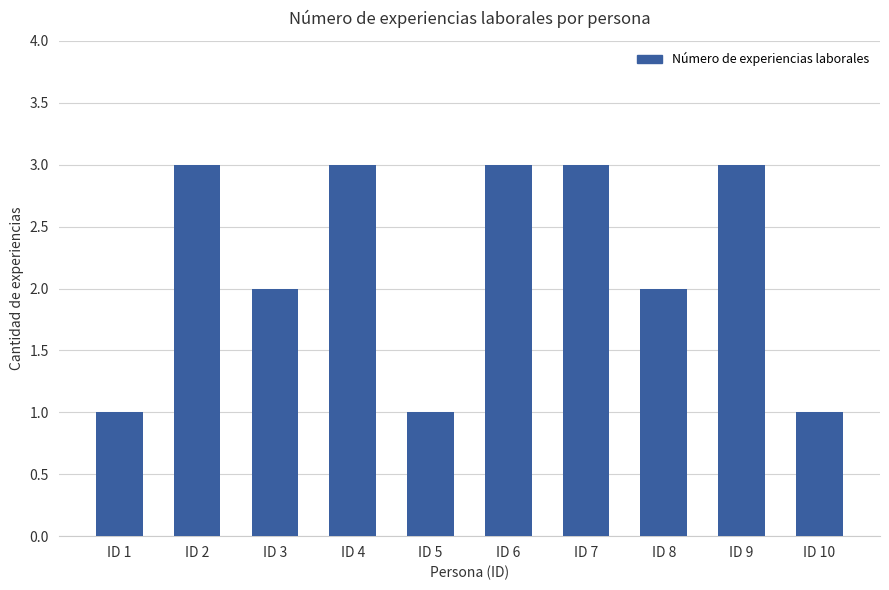

What is the greatest value displayed?

3